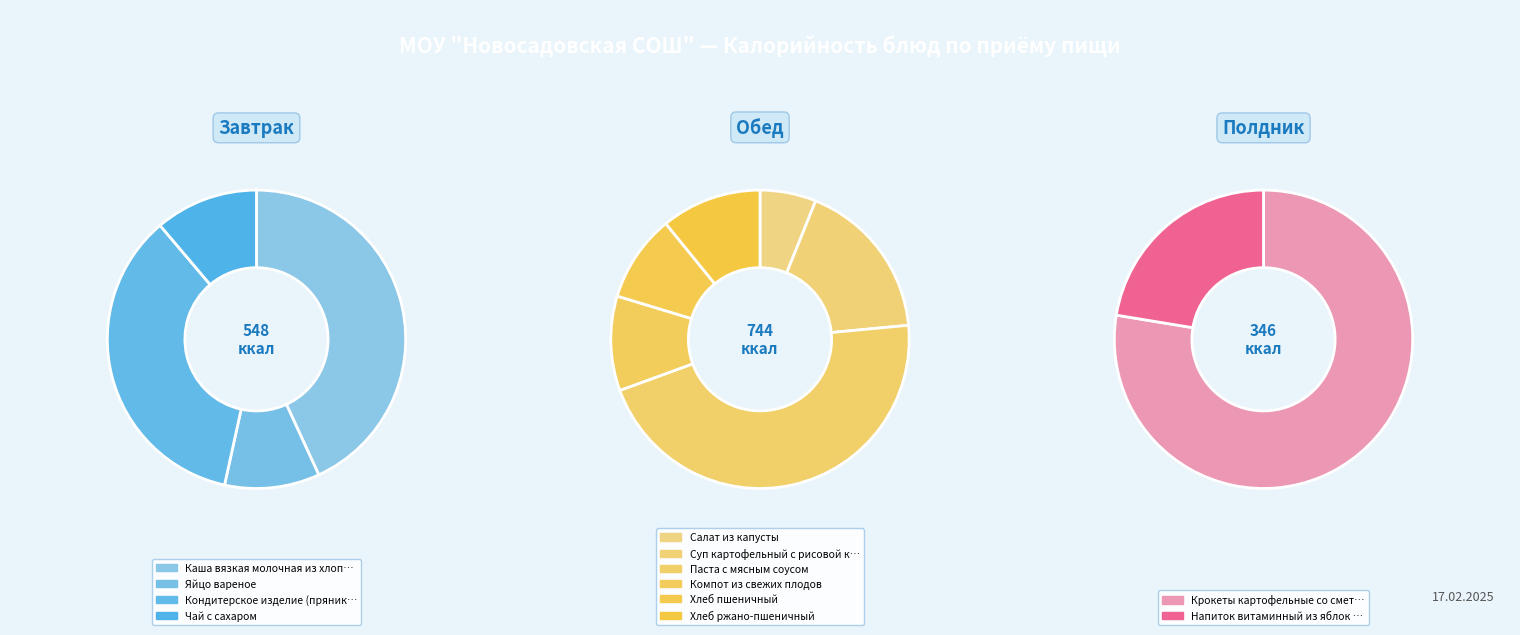

Between Компот из свежих плодов and Хлеб пшеничный, which is larger?

Компот из свежих плодов